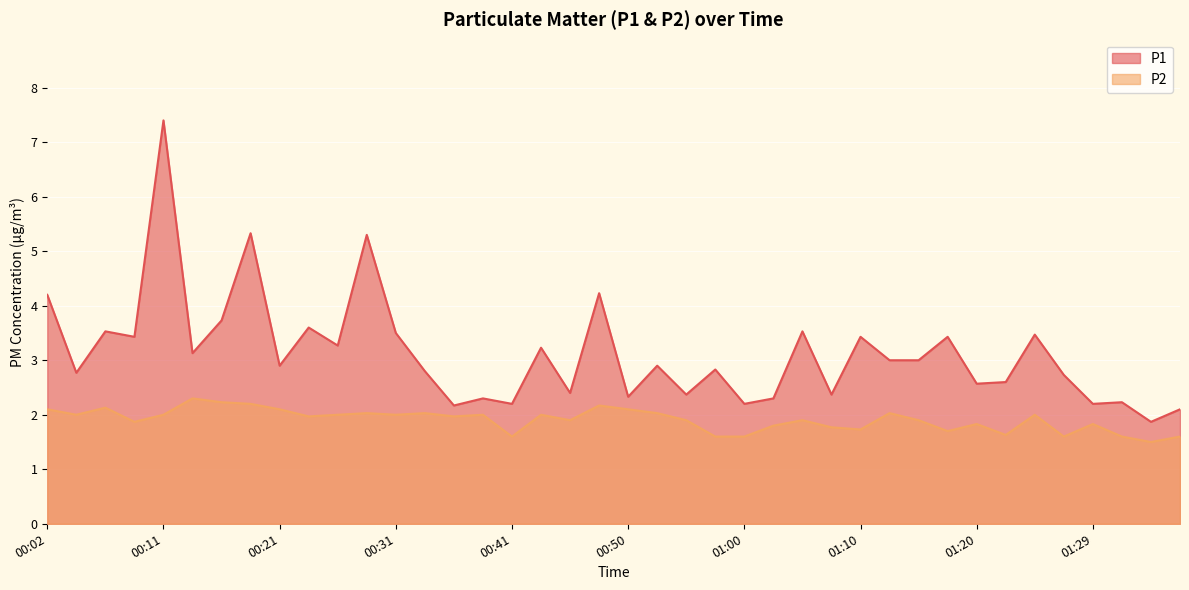

At how many categories does at least one series exceed 1?

40